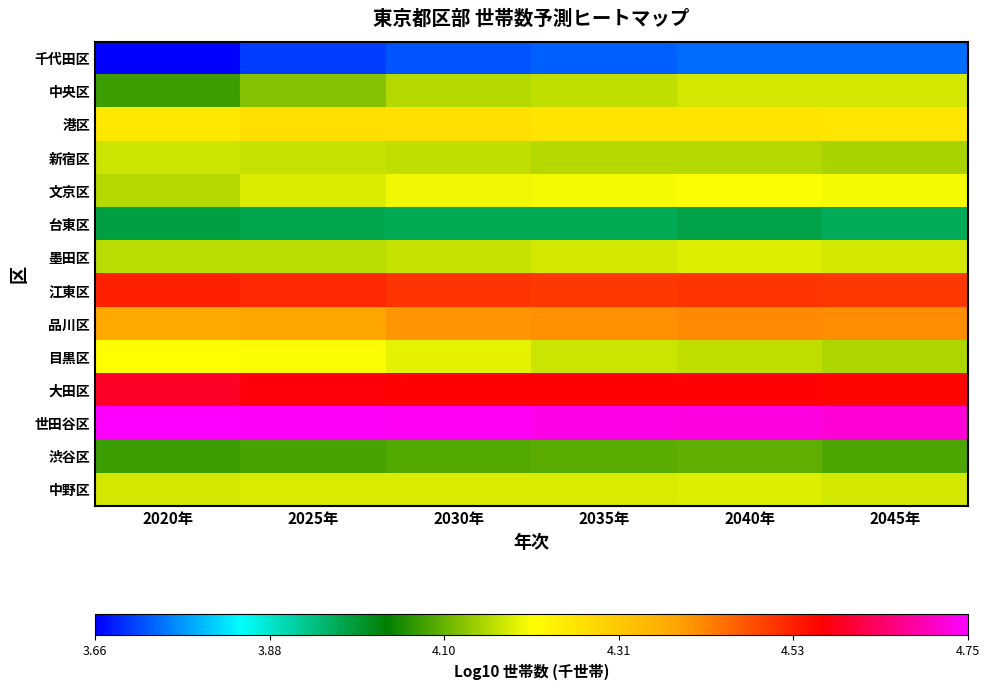

Count the number of categories in the chart.

6